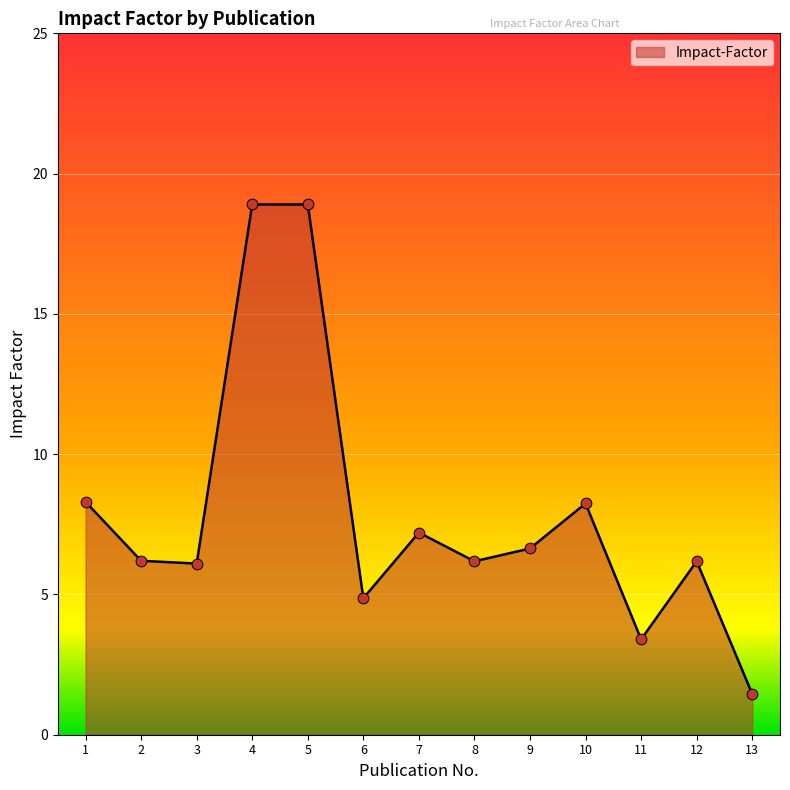

Between 11 and 13, which is larger?

11